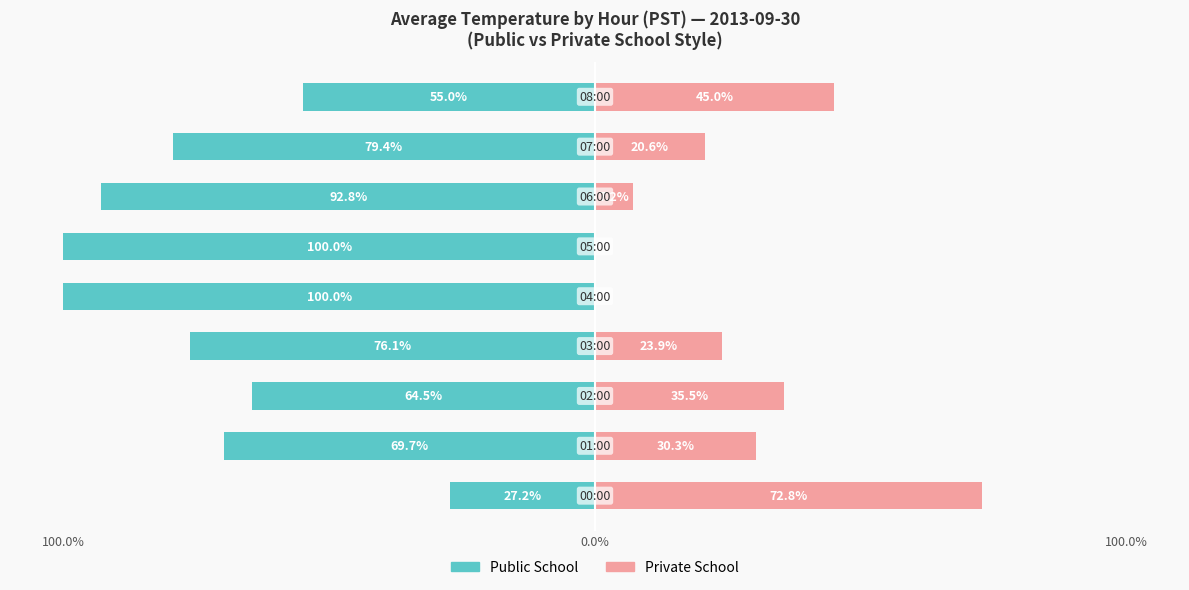

What is the average value of the Public School series?

-73.9